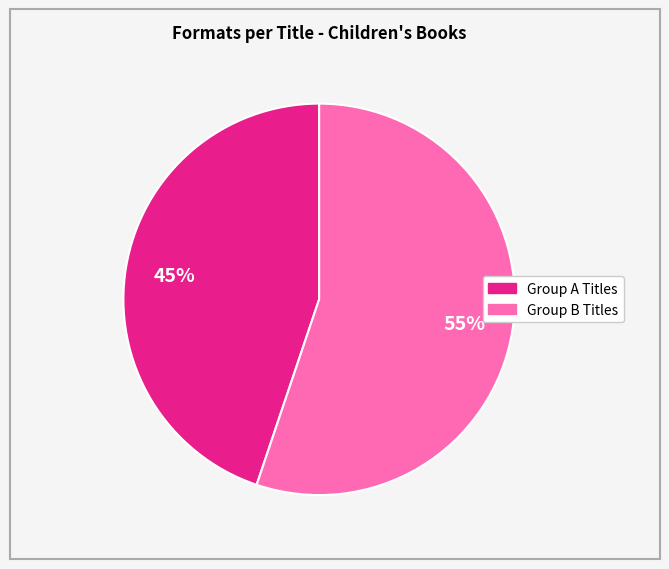

What is the ratio of the value at Group A Titles to the value at Group B Titles?

0.8